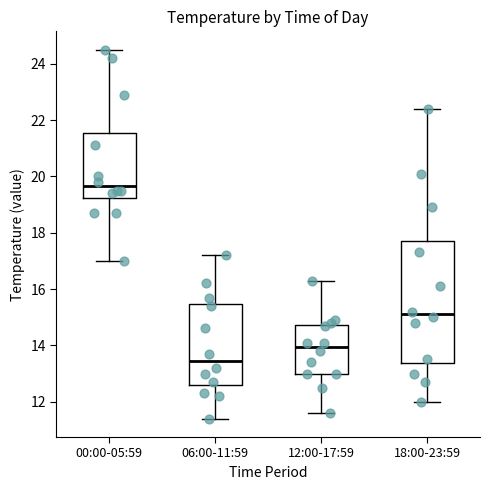

Comparing the boxes themselves (not the whiskers), which one is the tallest?

18:00-23:59